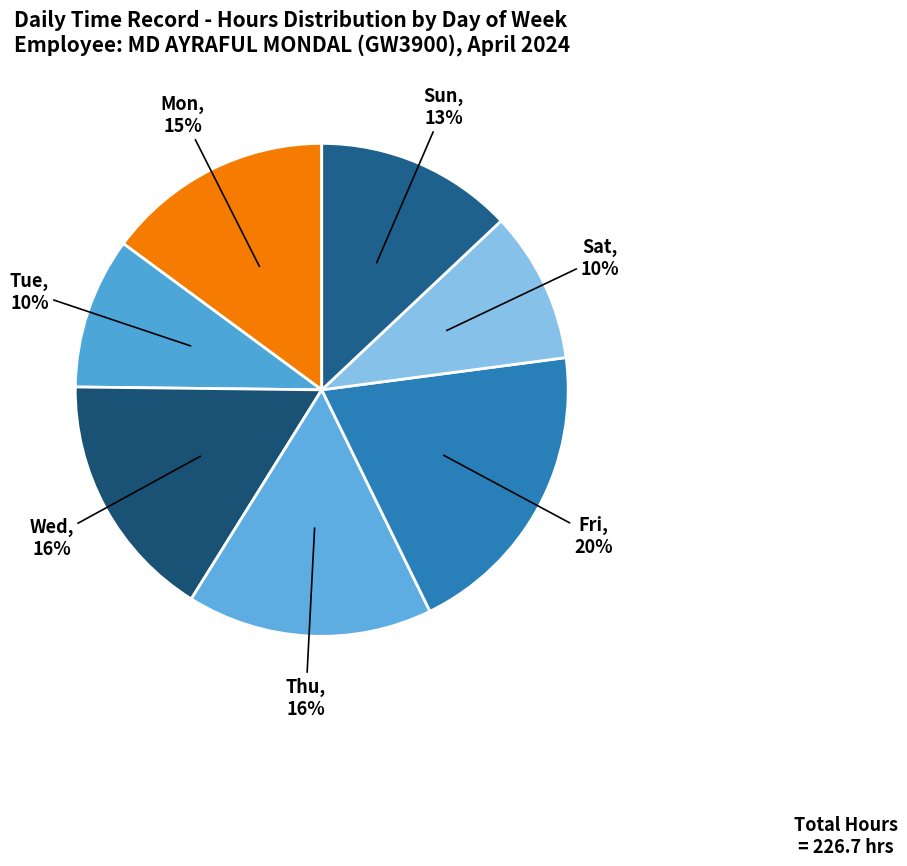

How many segments does this pie chart have?

7